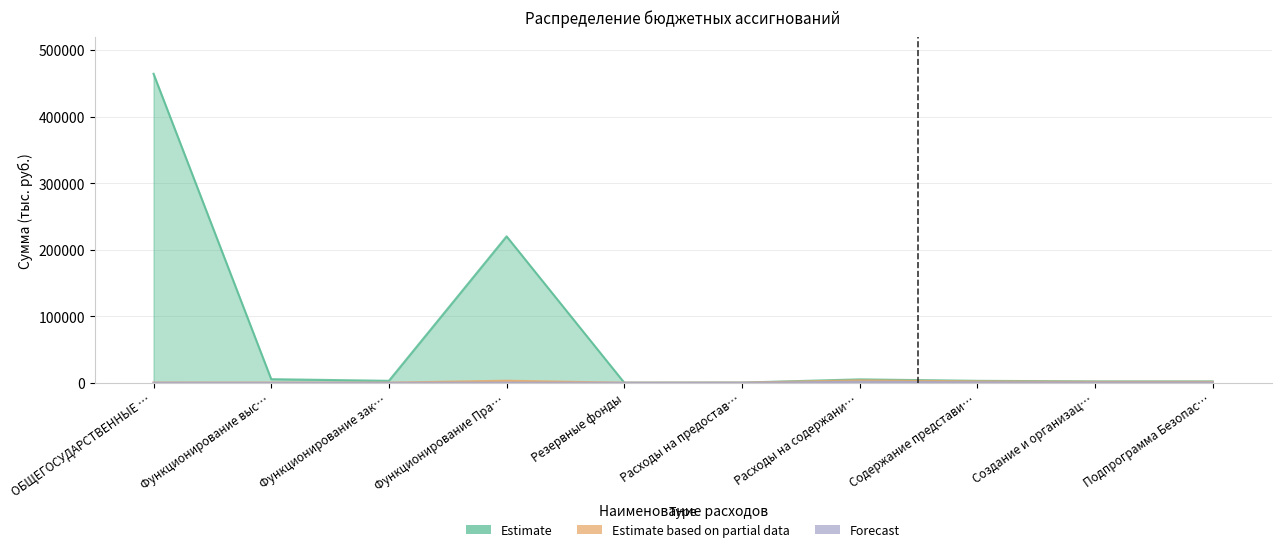

True or false: Forecast and Estimate cross at least once.

False